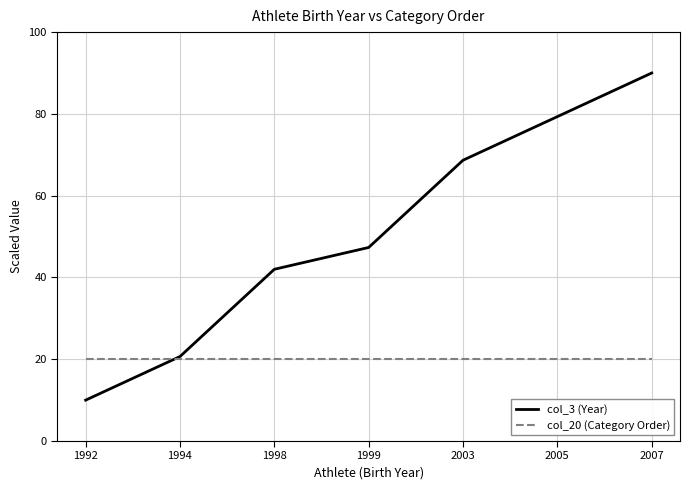

Reading left to right, extract all data points from this chart.

col_3 (Year): 1992=10.0	1994=20.7	1998=42.0	1999=47.3	2003=68.7	2005=79.3	2007=90.0
col_20 (Category Order): 1992=20.0	1994=20.0	1998=20.0	1999=20.0	2003=20.0	2005=20.0	2007=20.0